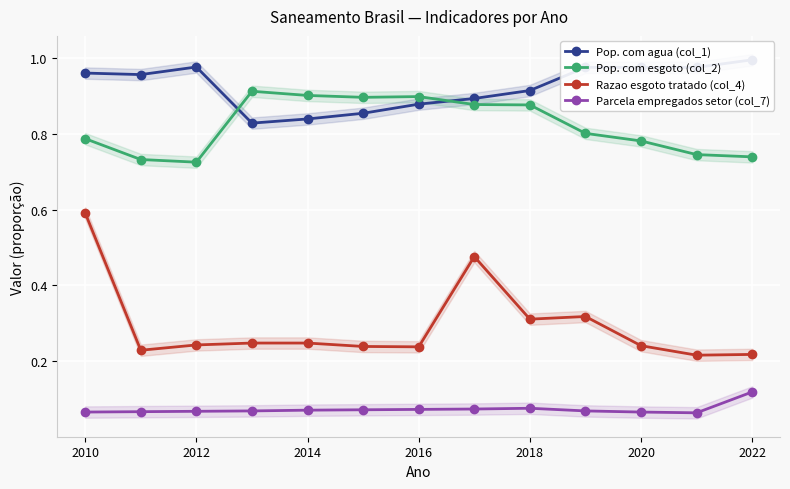

What is the value of the Pop. com esgoto (col_2) point at the 8th from the left?

0.9